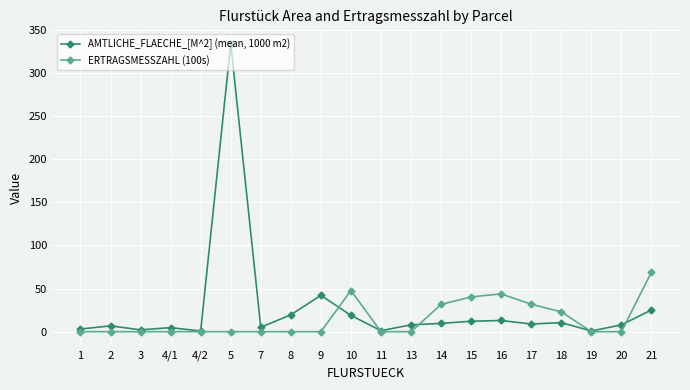

List the series in order of their peak value, highest first.

AMTLICHE_FLAECHE_[M^2] (mean, 1000 m2), ERTRAGSMESSZAHL (100s)